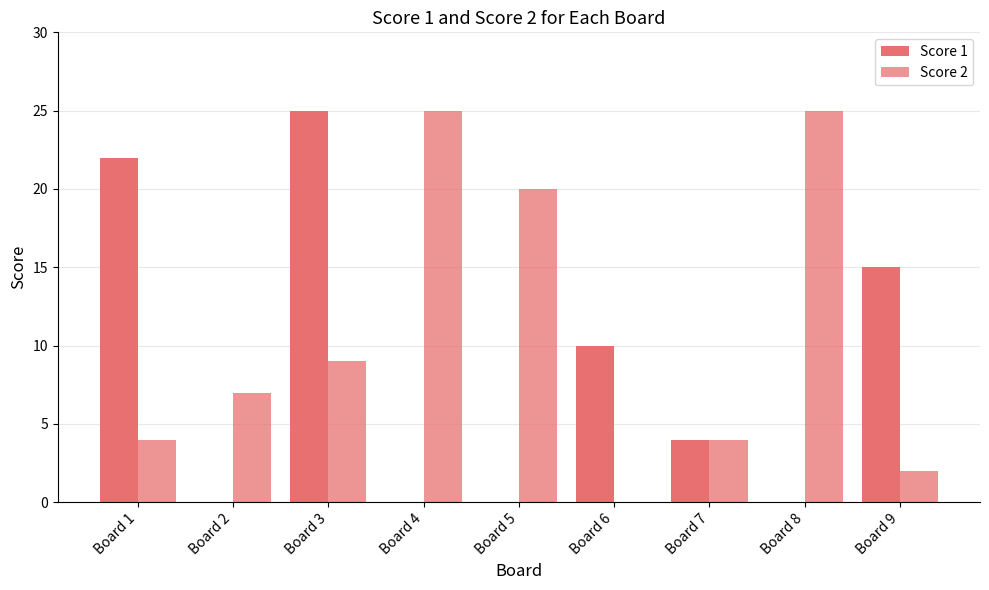

What is the sum of all Score 1 values?

76